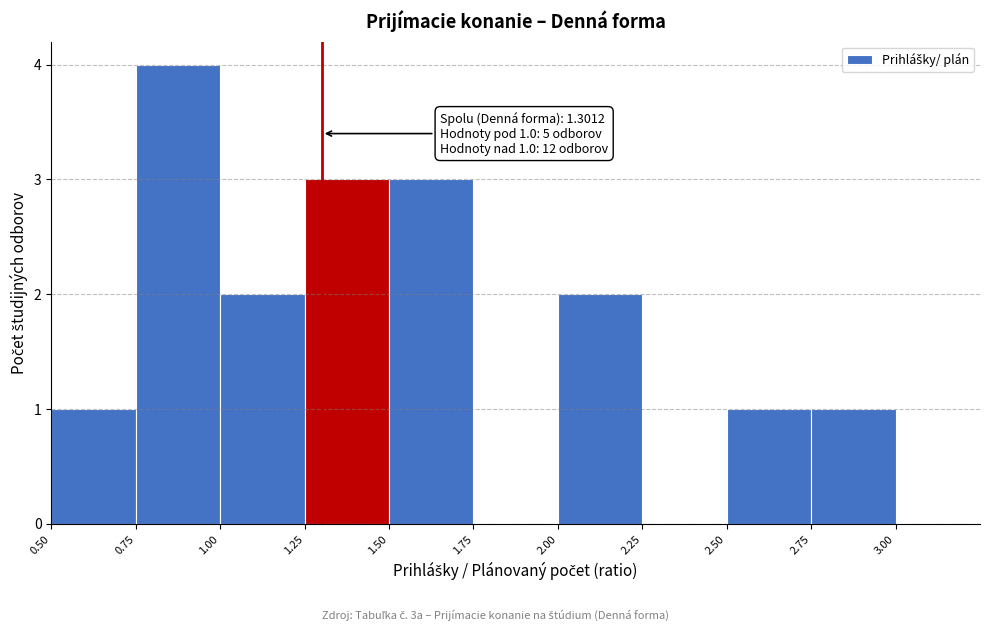

Which range on the x-axis has the tallest bar?

0.75 to 1.00